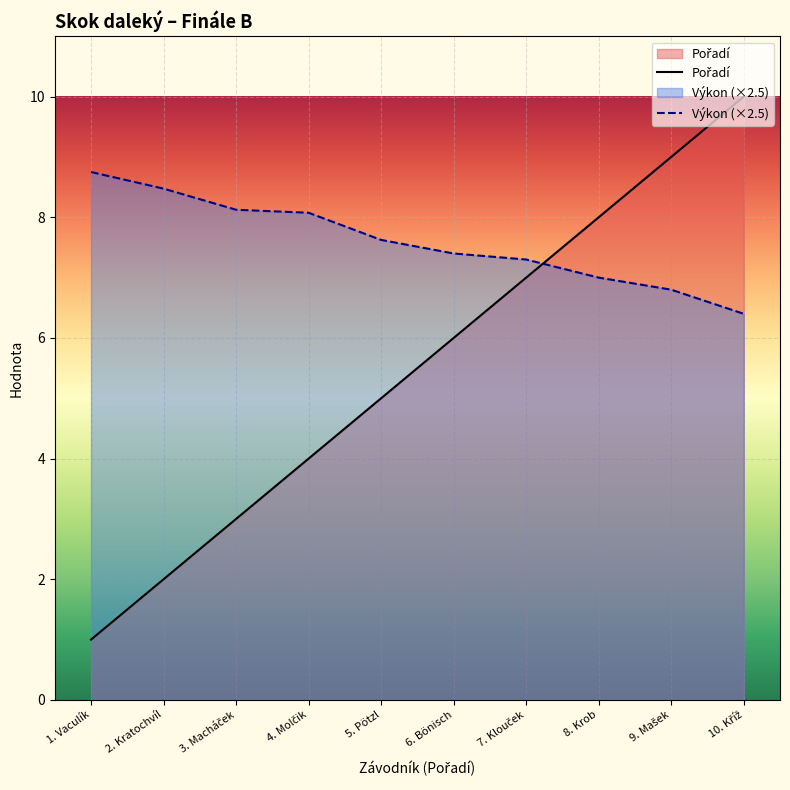

Rank the series by their average value, from lowest to highest.

Pořadí, Výkon